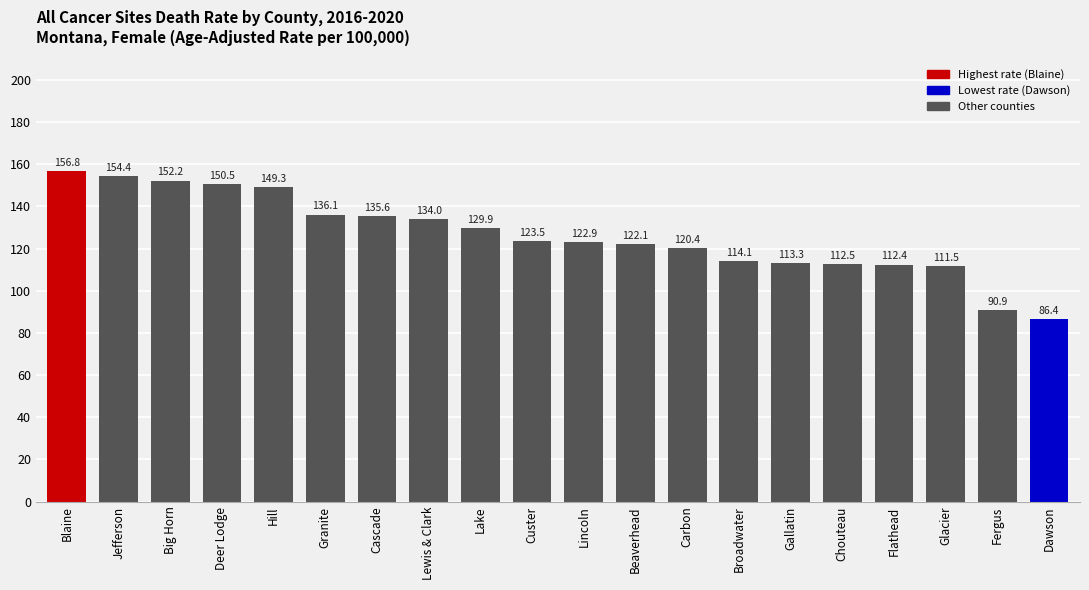

List the labels in order of value, largest first.

Blaine, Jefferson, Big Horn, Deer Lodge, Hill, Granite, Cascade, Lewis & Clark, Lake, Custer, Lincoln, Beaverhead, Carbon, Broadwater, Gallatin, Chouteau, Flathead, Glacier, Fergus, Dawson